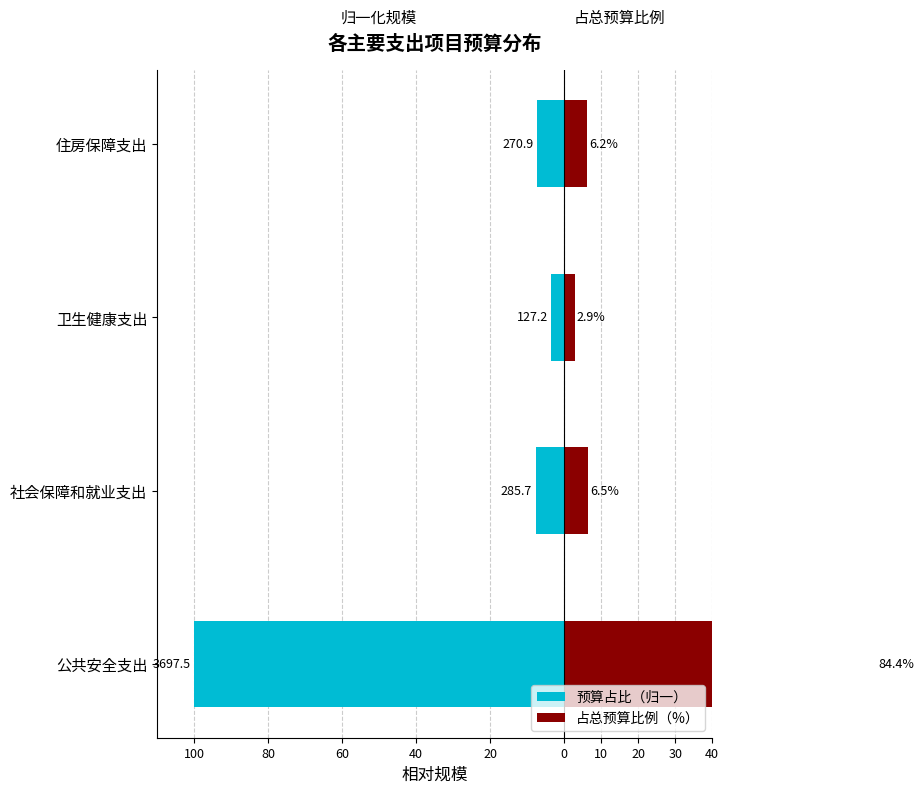

True or false: 预算占比（归一） has a value of -164.9 at 公共安全支出.

False